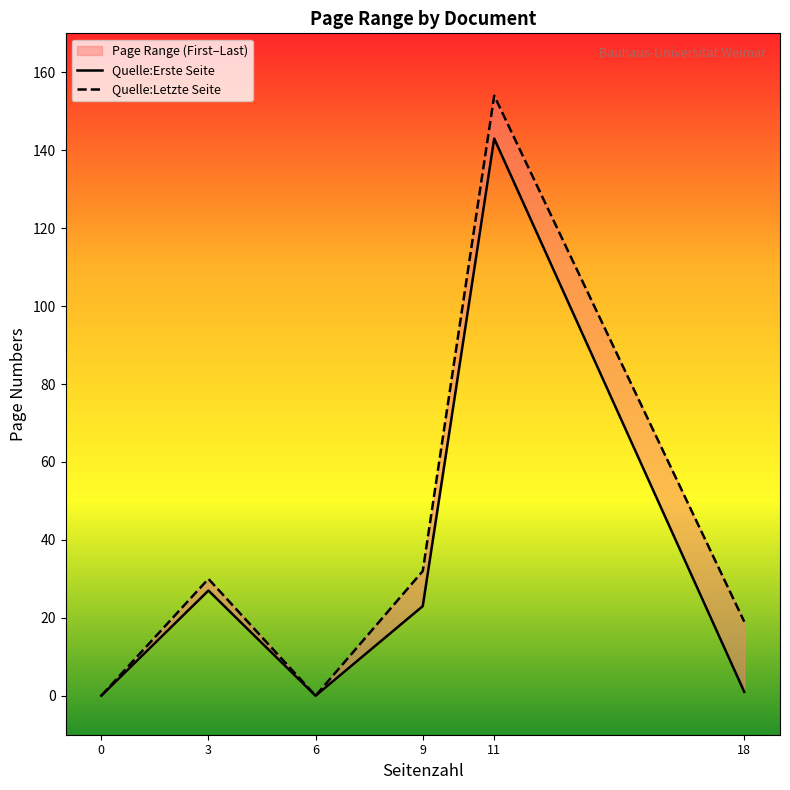

What is the sum of all Quelle:Erste Seite values?

194